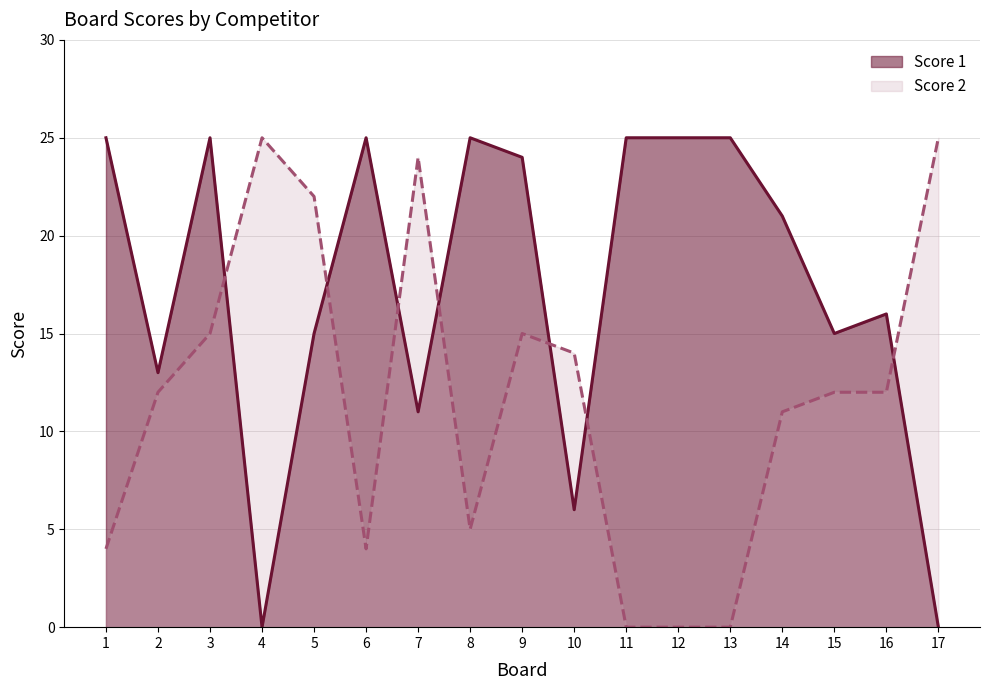

At 10, list the series in order from largest to smallest.

Score 2, Score 1